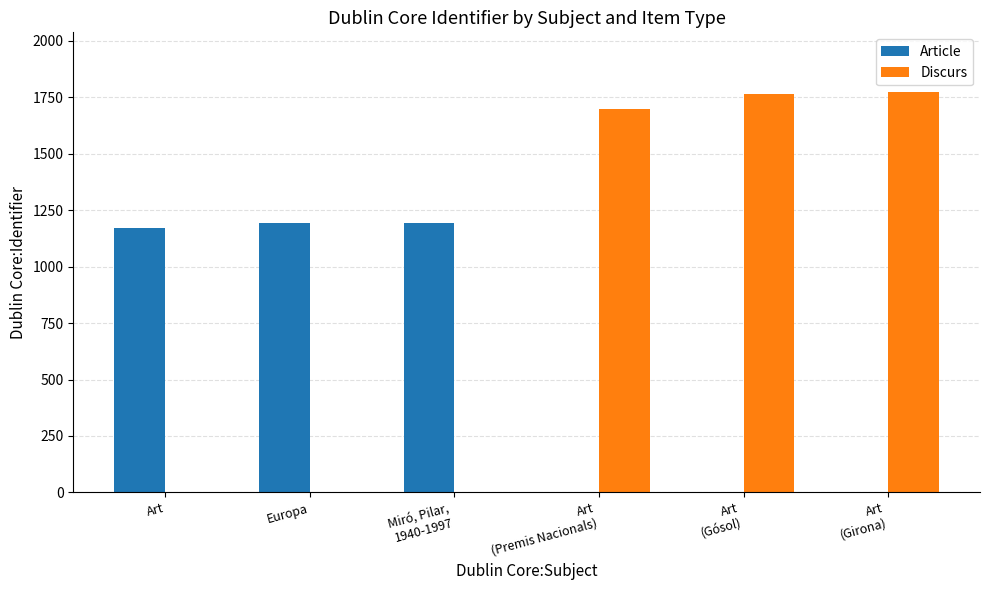

Where is Article nearest to the value 597?

Art